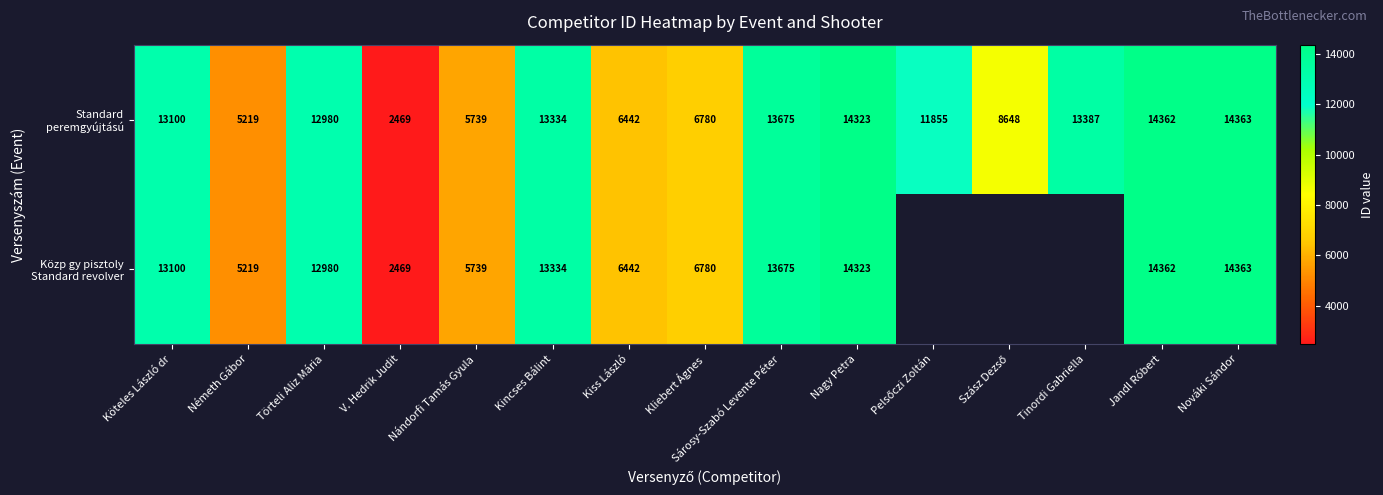

What is the total value across all series at Köteles László dr?

26200